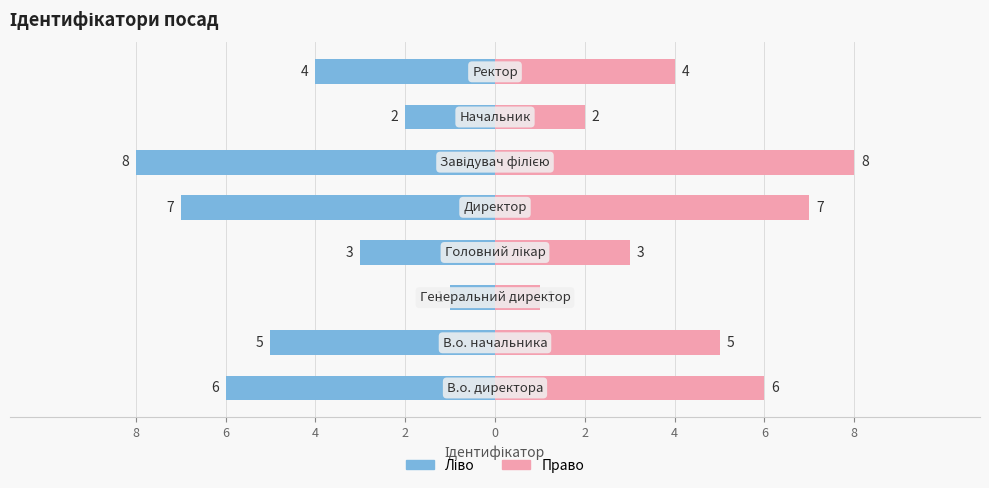

Reading left to right, list all the values displayed in this chart.

Ідентифікатор (left): -6	-5	-1	-3	-7	-8	-2	-4
Ідентифікатор: 6	5	1	3	7	8	2	4